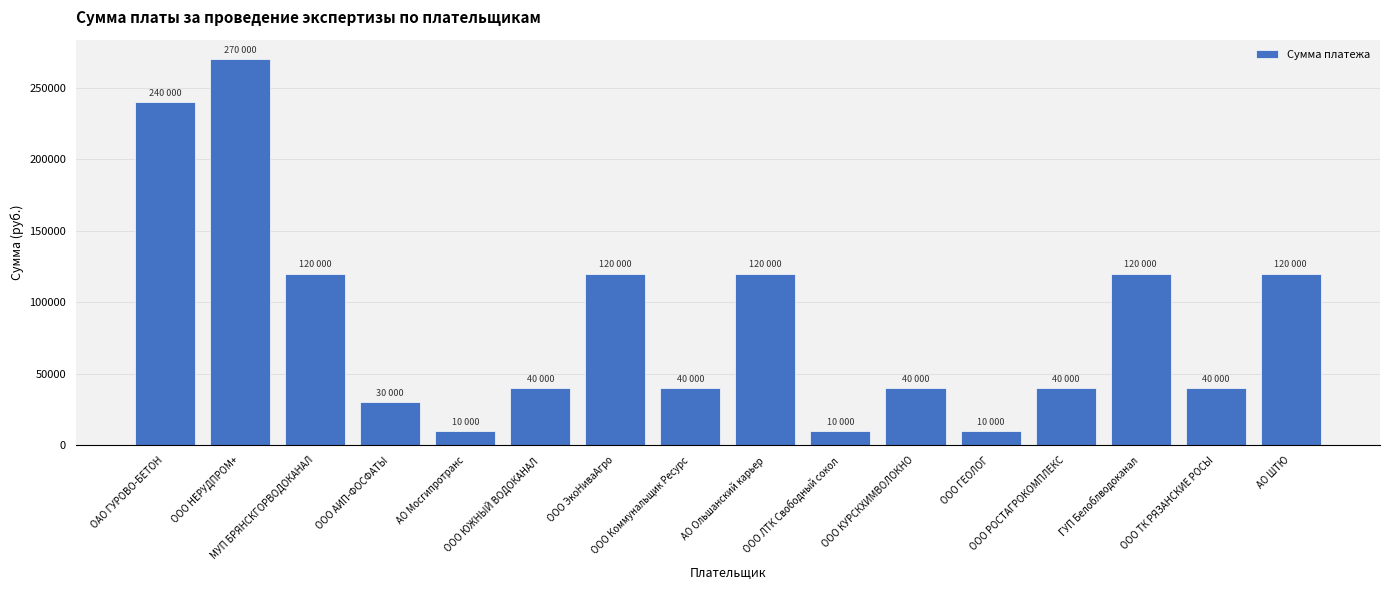

What is the maximum value shown in the chart?

270000